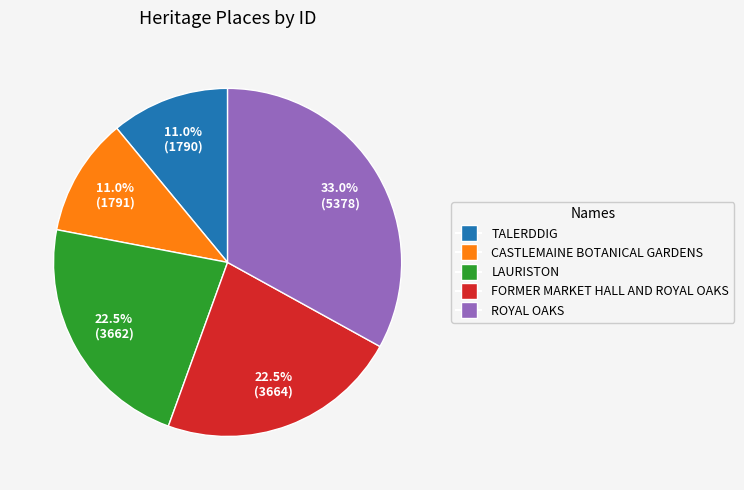

What is the largest slice in the pie chart?

ROYAL OAKS